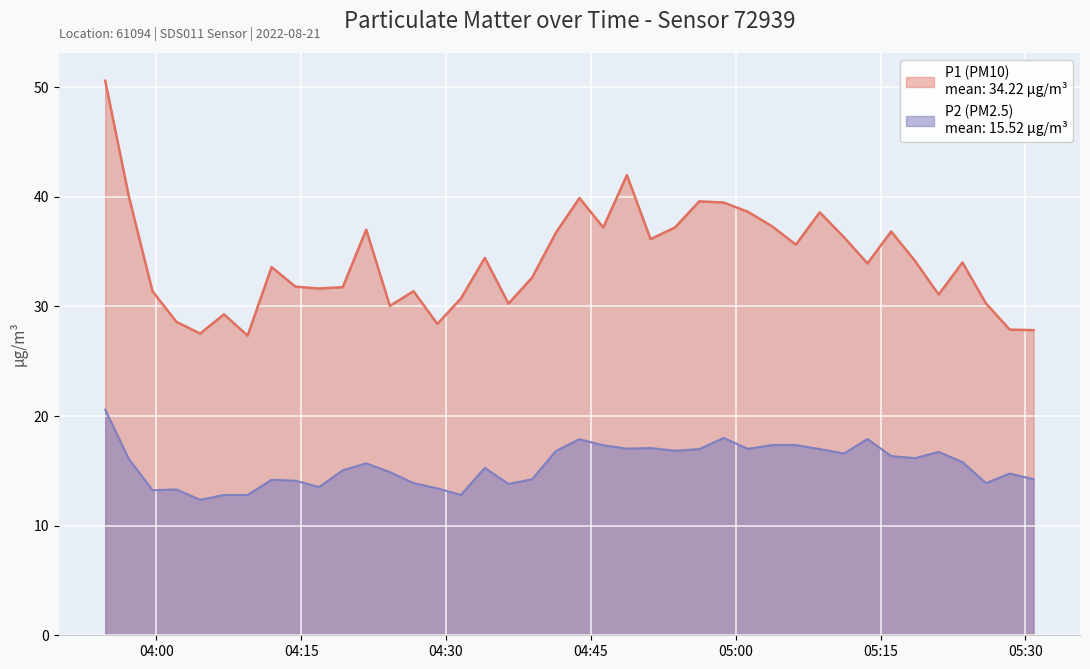

At which label is P2 closest to 16?

2022-08-21T03:57:09